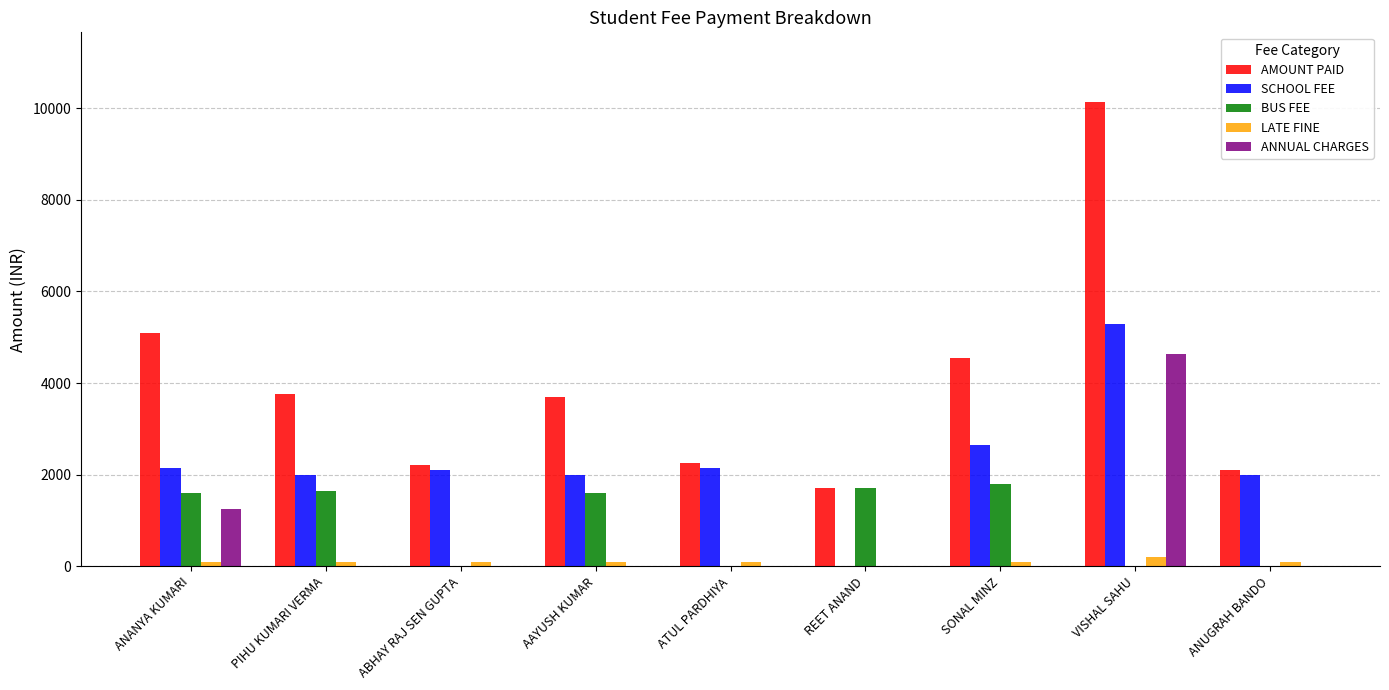

How many groups of bars are there?

9